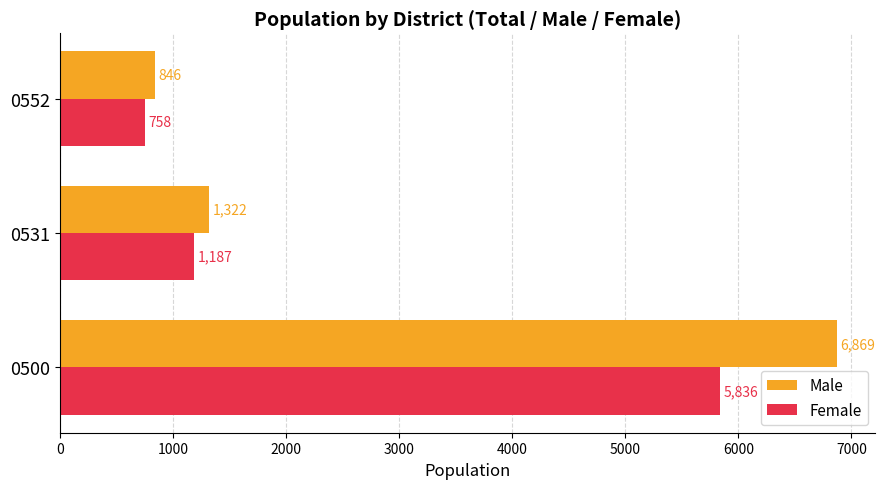

Where is Male nearest to the value 3857?

0531